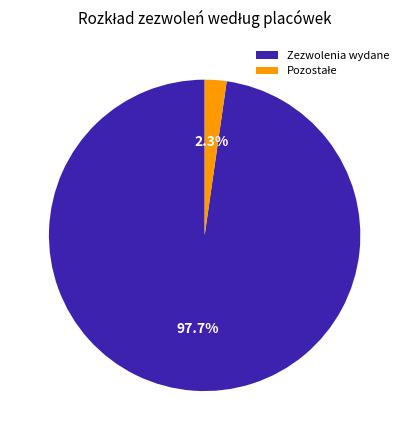

How many segments does this pie chart have?

2